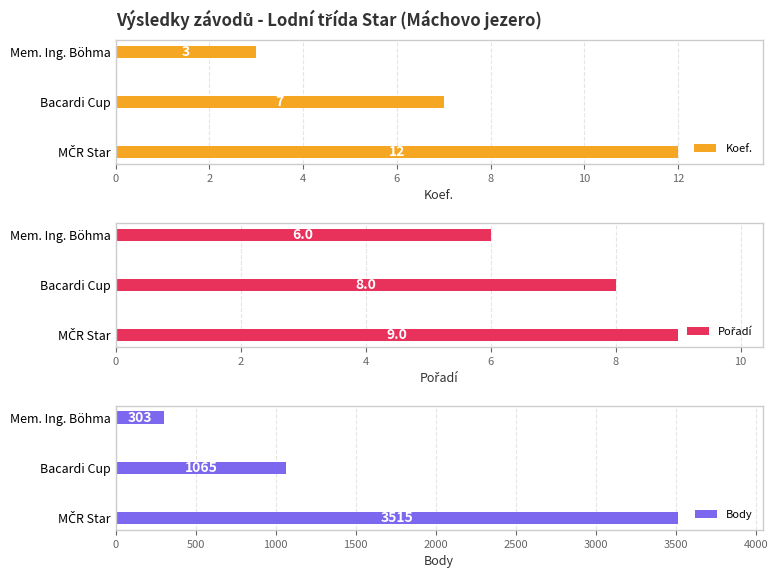

Is it true that Pořadí equals 5 at 211711?

False